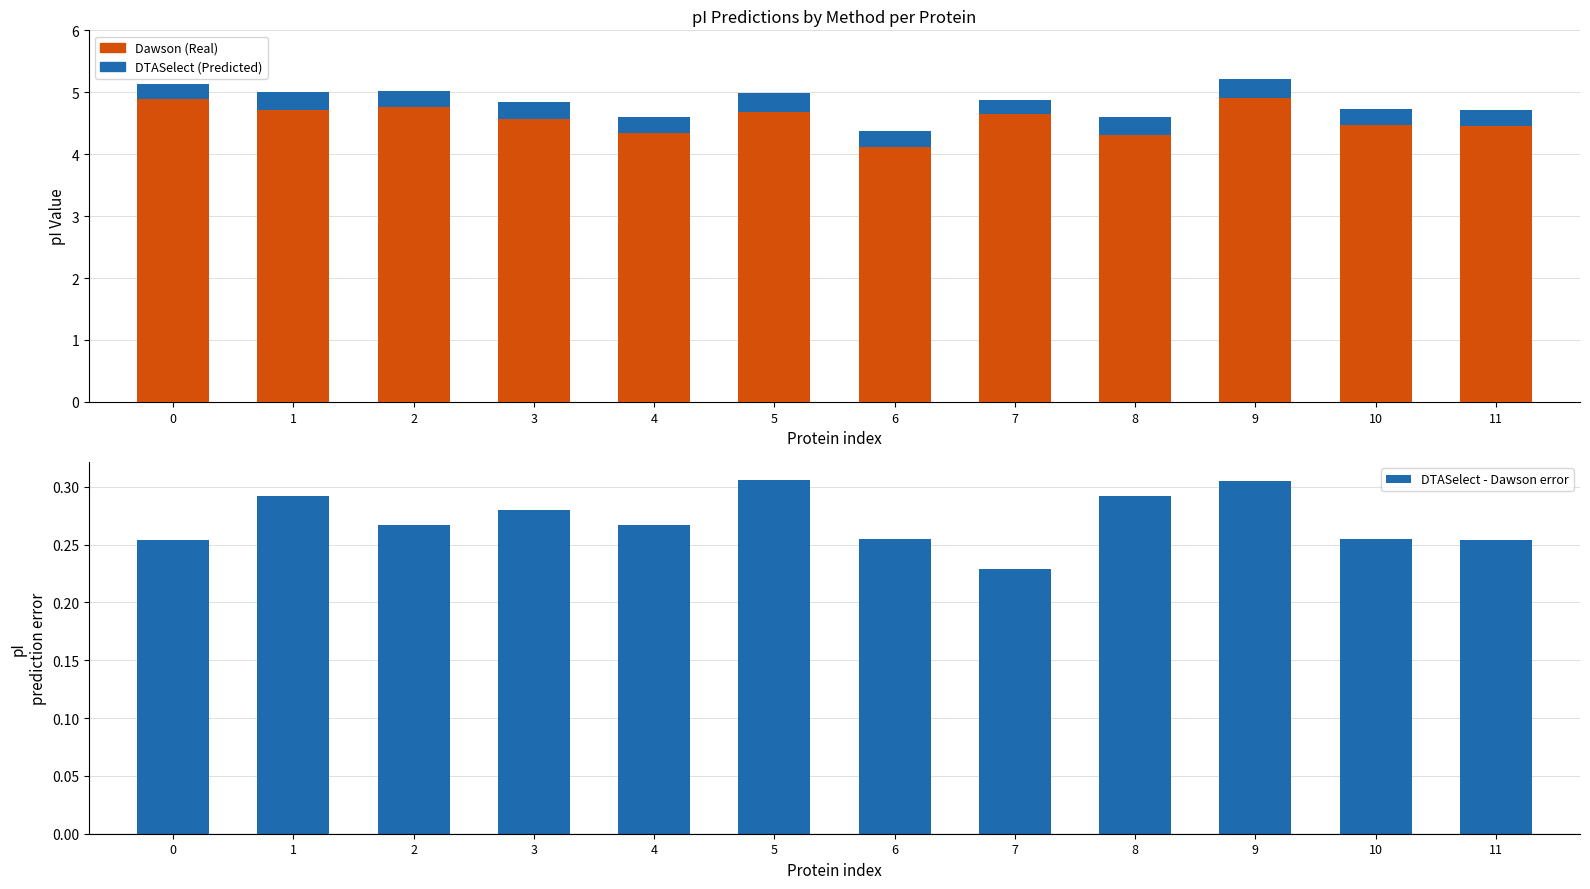

Which category has the lowest value in the DTASelect - Dawson error series?

7